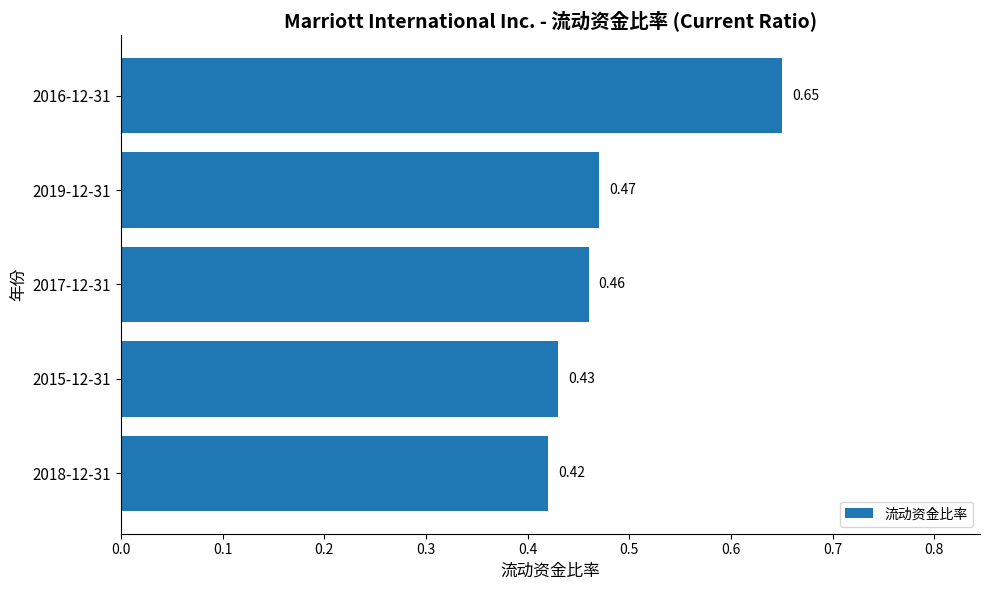

List the labels in order of value, largest first.

2016-12-31, 2019-12-31, 2017-12-31, 2015-12-31, 2018-12-31